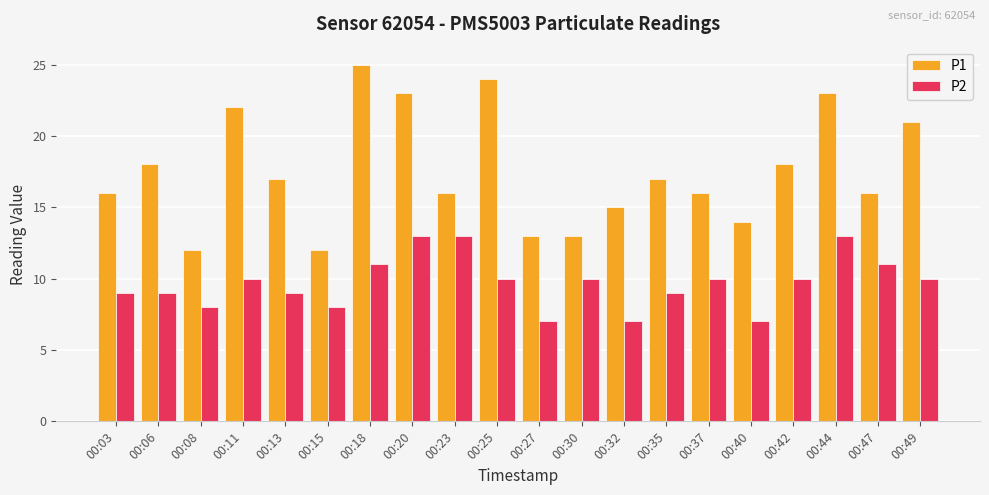

What is the value of the P1 bar at the 14th from the left?

17